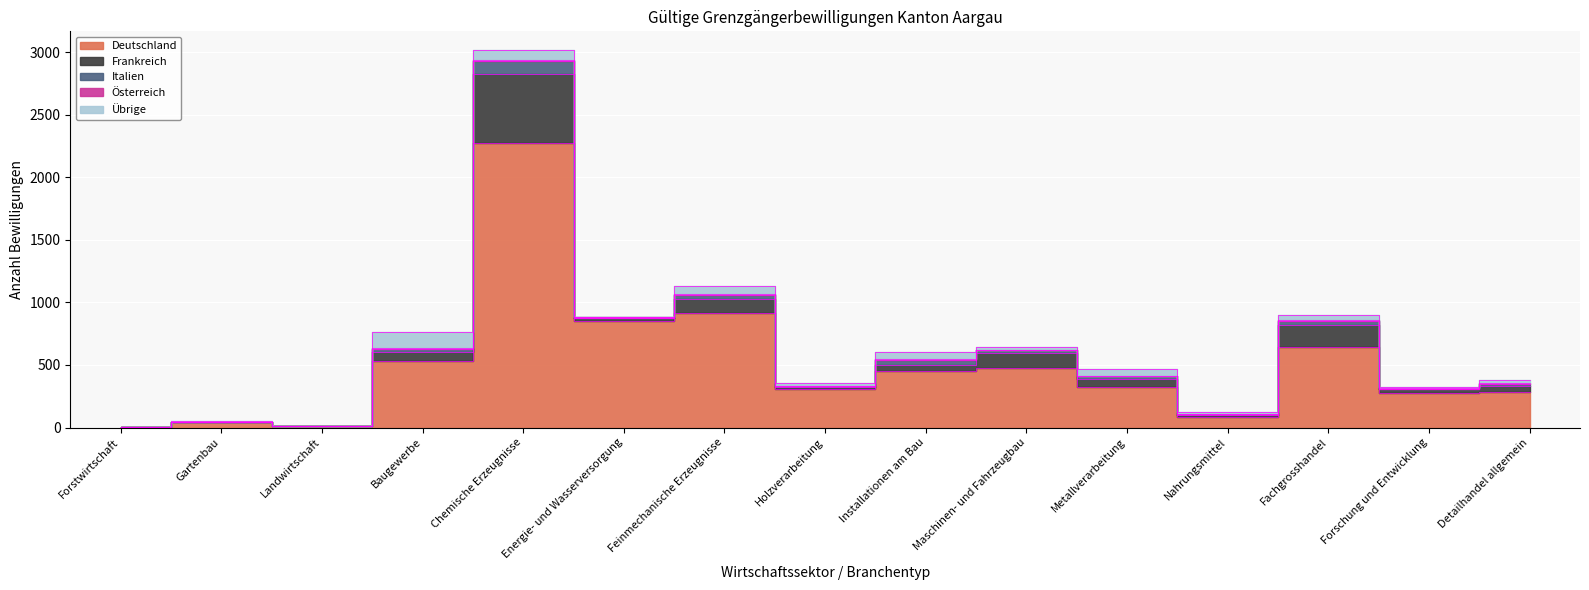

What is the sum of the Frankreich values at Nahrungsmittel and Gartenbau?

19